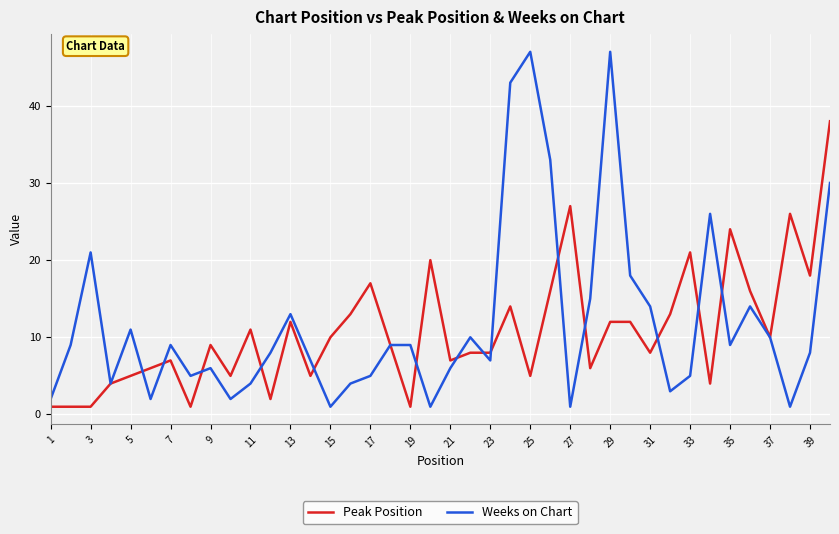

Is this an area chart (filled region under the line)?

No